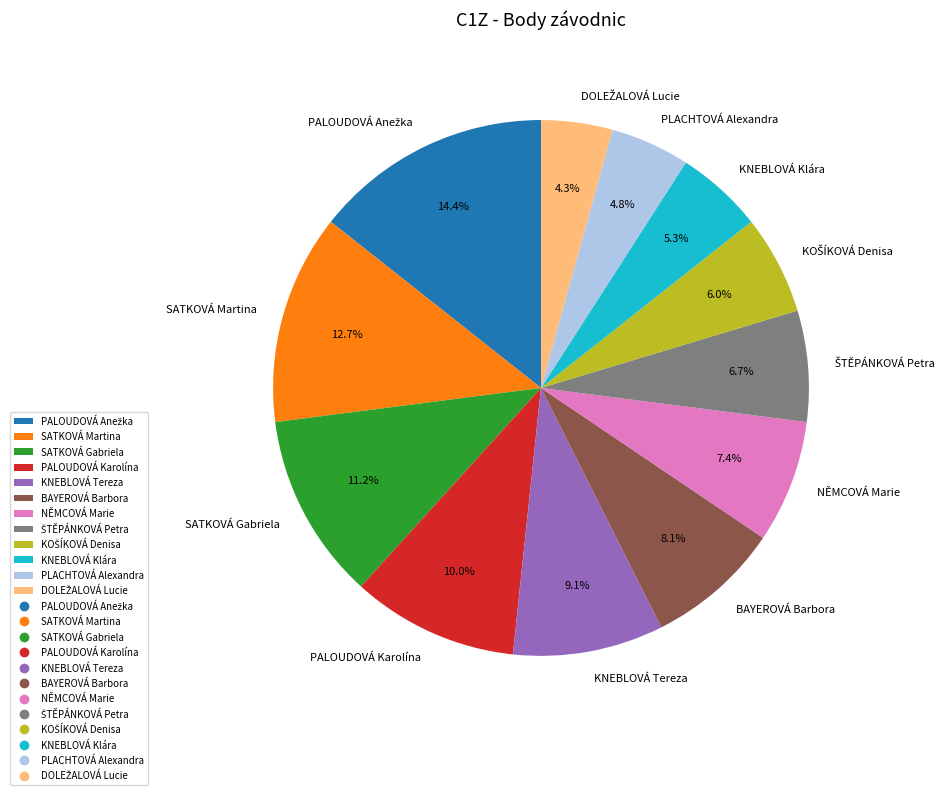

What percentage is NOT represented by SATKOVÁ Martina?

87.3%